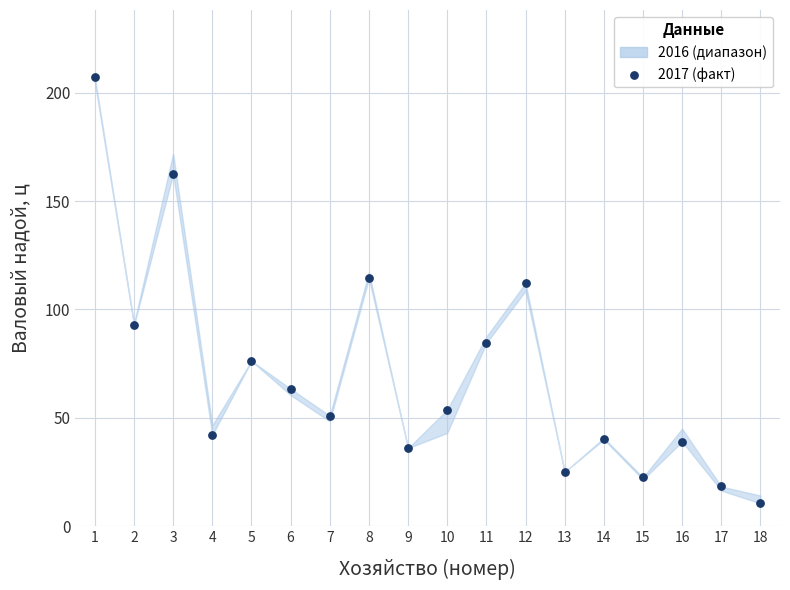

What is the range of Y values (max minus min)?

196.7